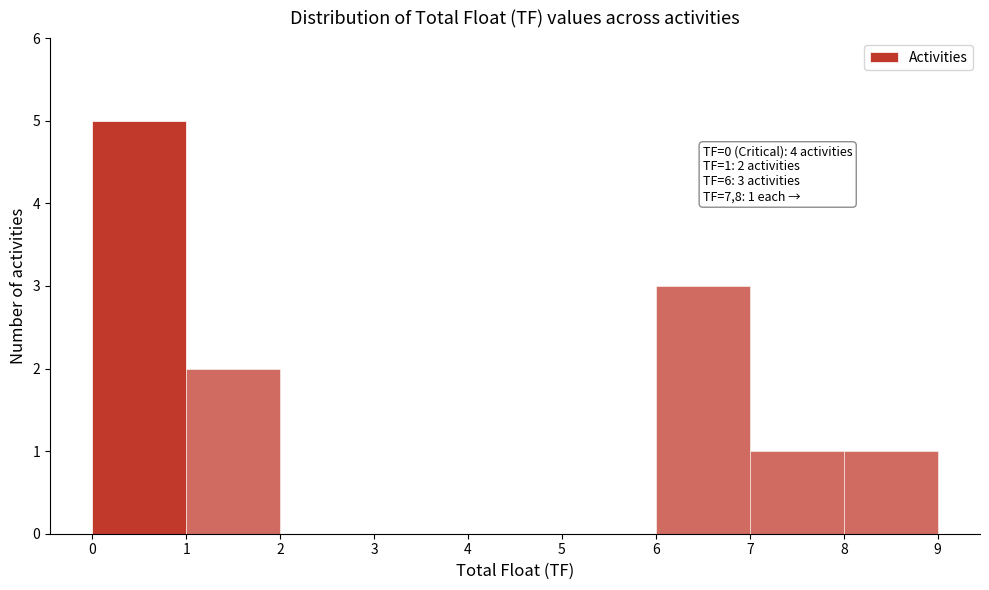

Over which range of the x-axis is the bar tallest?

0 to 1